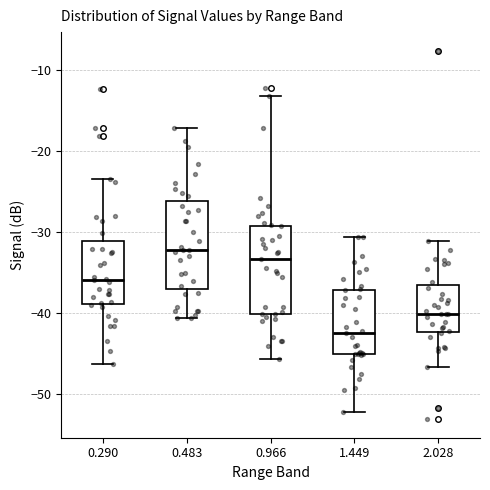

Reading left to right, read every box against the y-axis: the position of its median line, the range the box covers, and the ends of its whiskers. The values are not printed on the chart, so give them approximately, as read against the axis.

0.290: median -36, box -39 to -31, whiskers -46 to -23
0.483: median -32, box -37 to -26, whiskers -41 to -17
0.966: median -33, box -40 to -29, whiskers -46 to -13
1.449: median -42, box -45 to -37, whiskers -52 to -31
2.028: median -40, box -42 to -36, whiskers -47 to -31